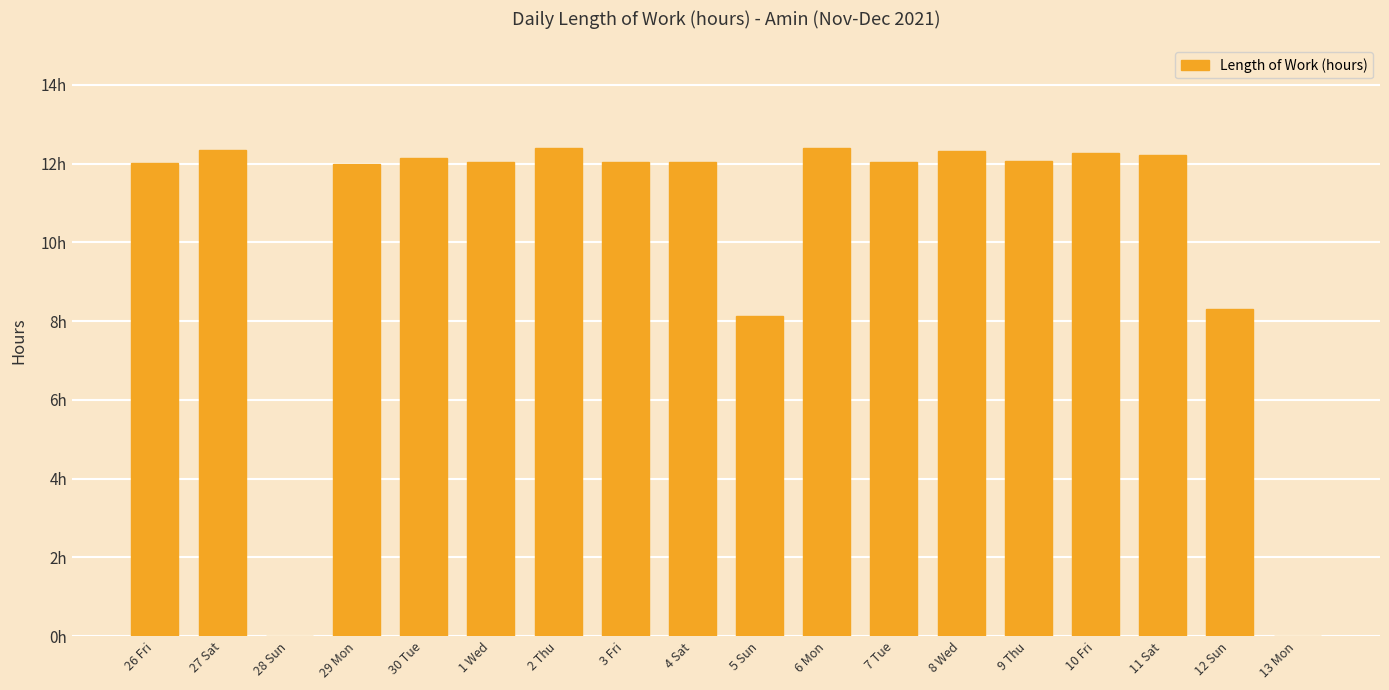

What is the label of the 11th bar from the right?

3 Fri